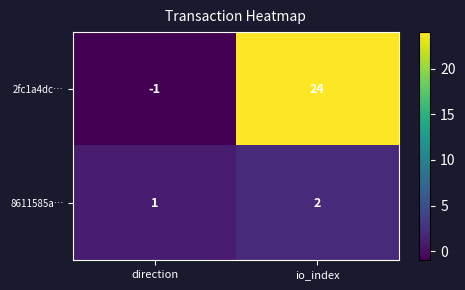

At how many categories does at least one series exceed 7?

1